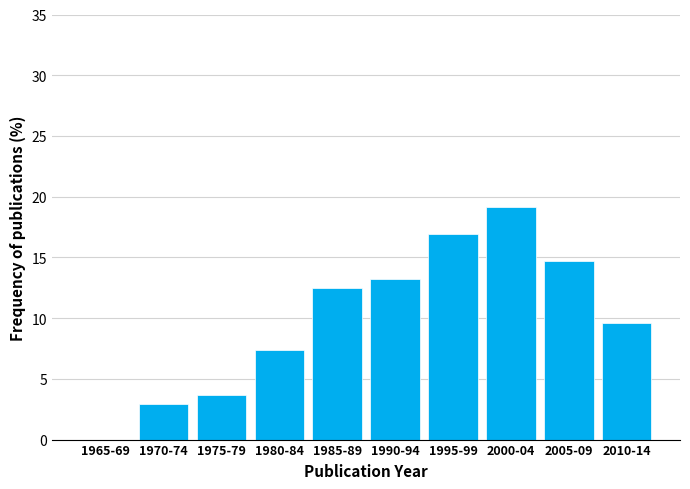

Reading right to left, transcribe all the data shown in this chart.

2010-14=9.6	2005-09=14.7	2000-04=19.1	1995-99=16.9	1990-94=13.2	1985-89=12.5	1980-84=7.4	1975-79=3.7	1970-74=2.9	1965-69=0.0